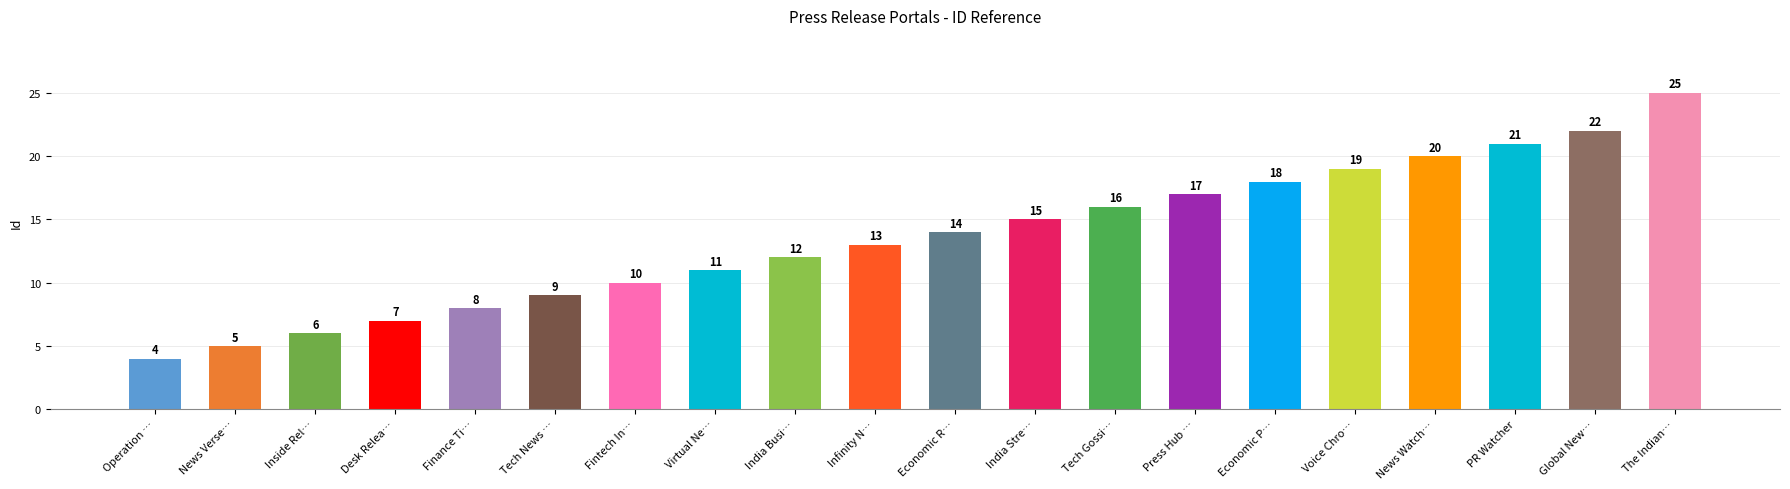

The value at Global New… is 8. True or false?

False